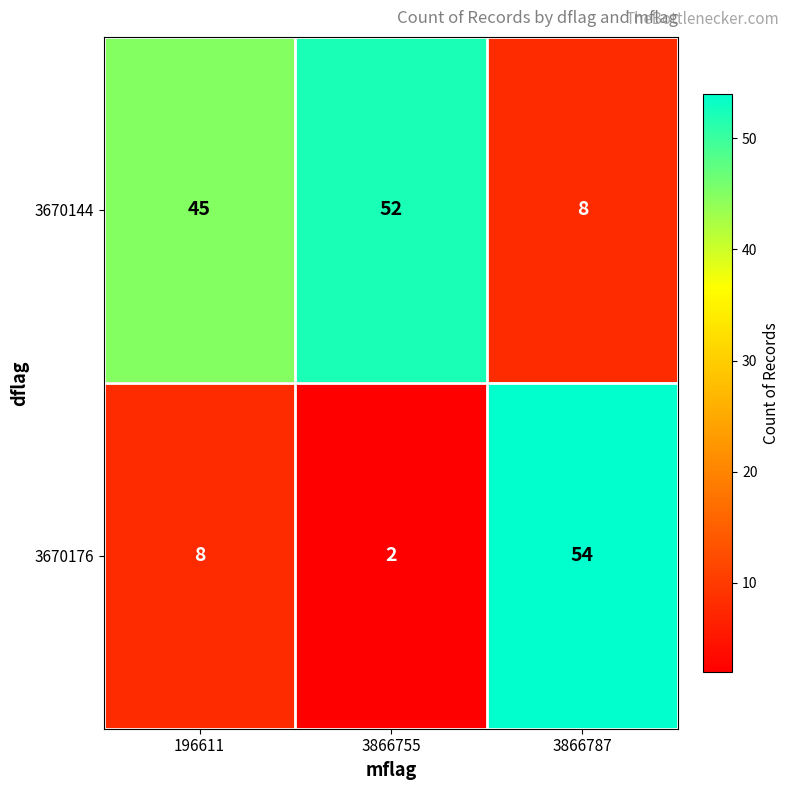

Which category has the lowest value across all series?

3866755